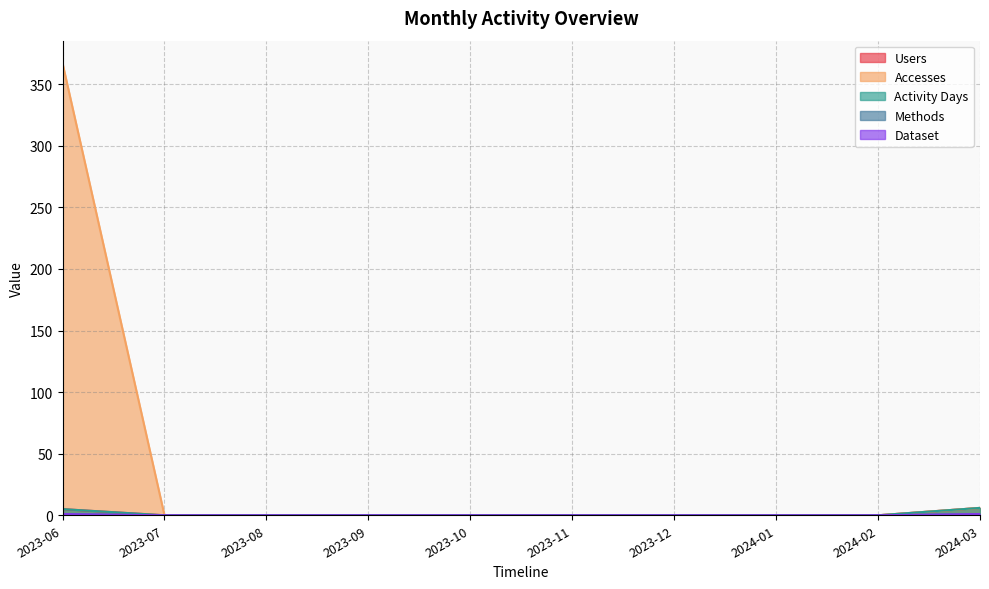

Does the chart have visible grid lines?

Yes